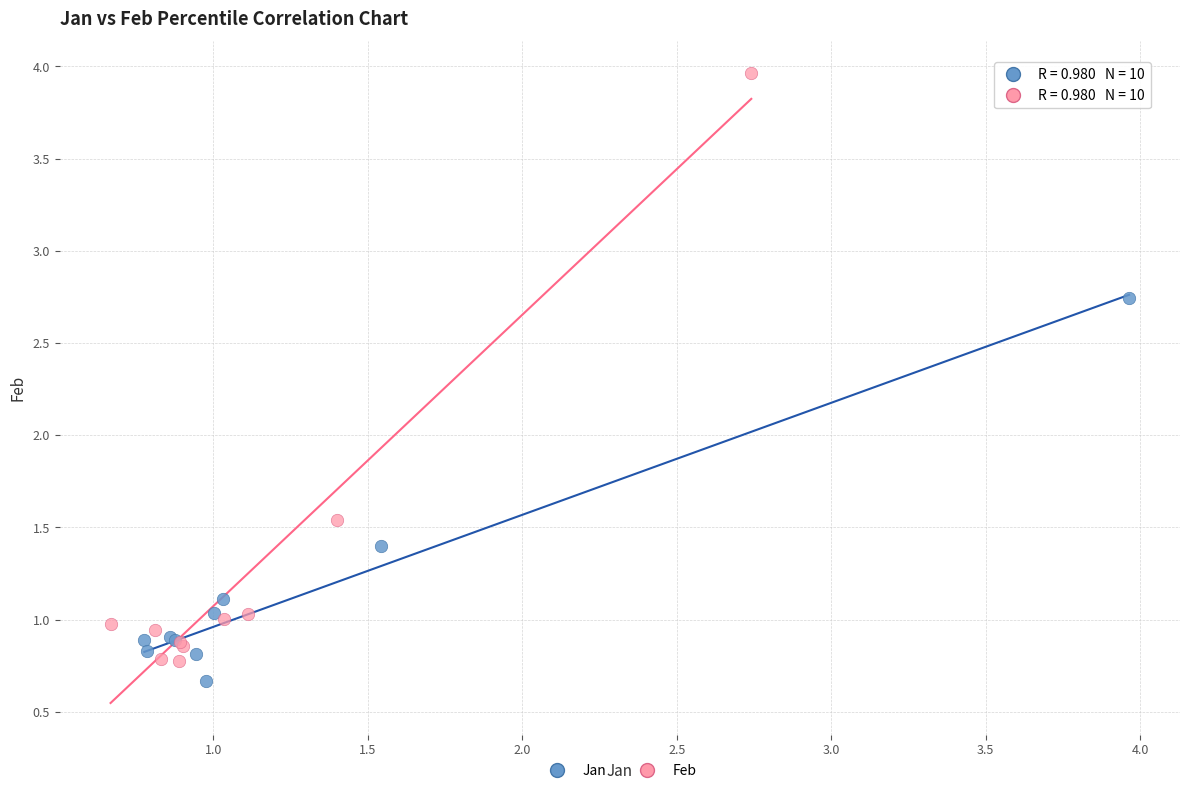

Which series contains the highest Y value?

Feb